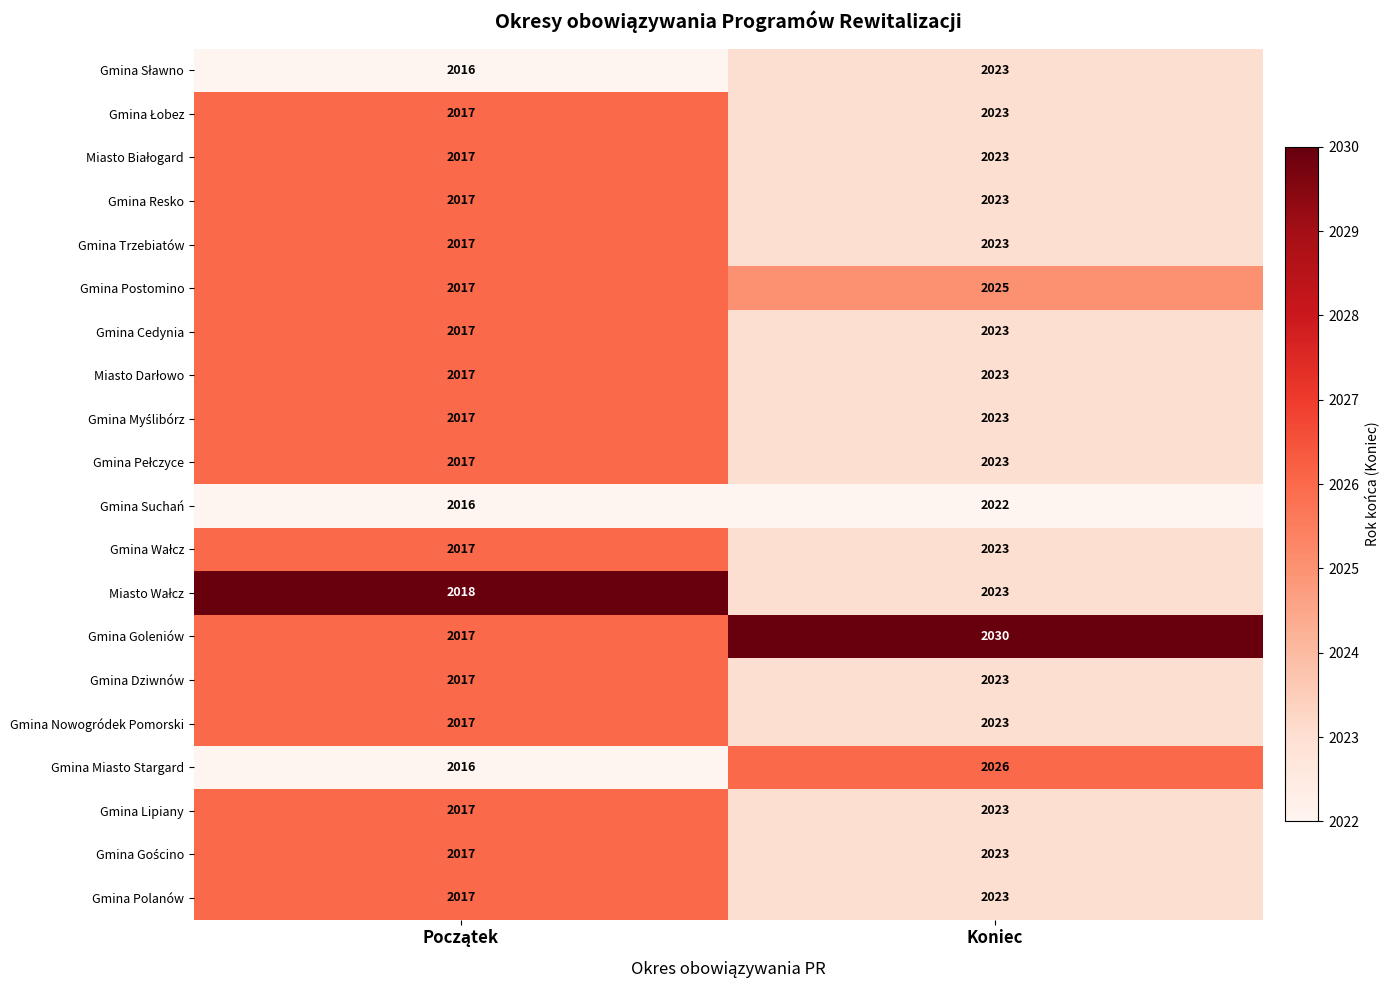

Which series has the widest spread of values?

Gmina Goleniów